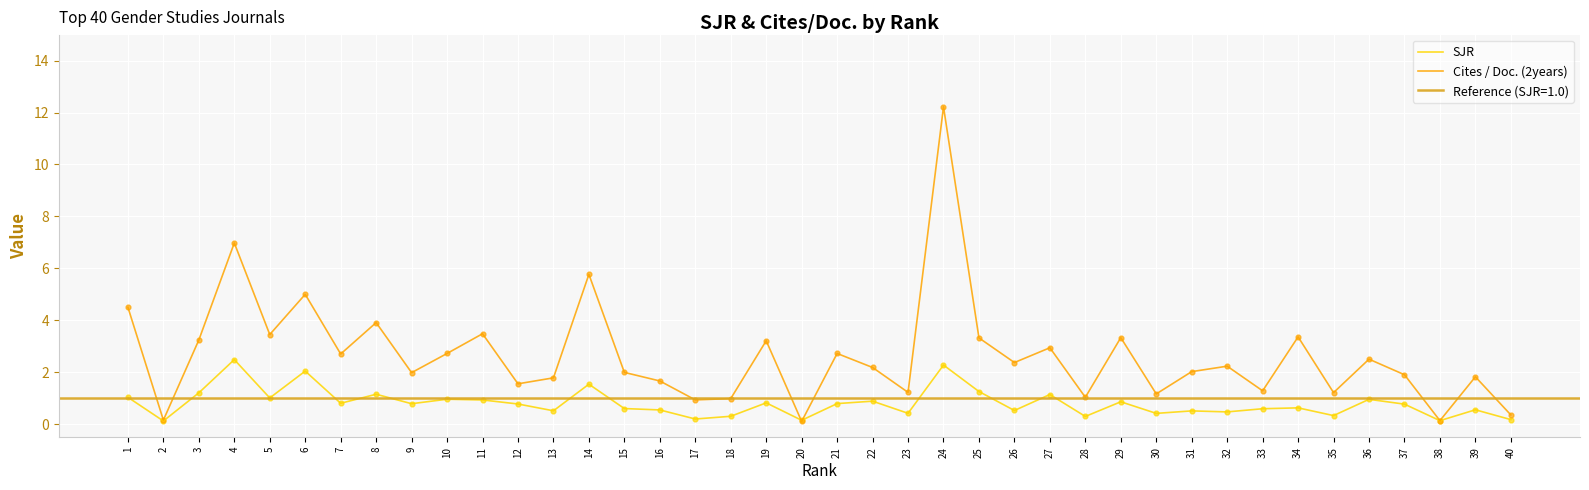

What are all the series names shown in the legend?

SJR, Cites / Doc. (2years)